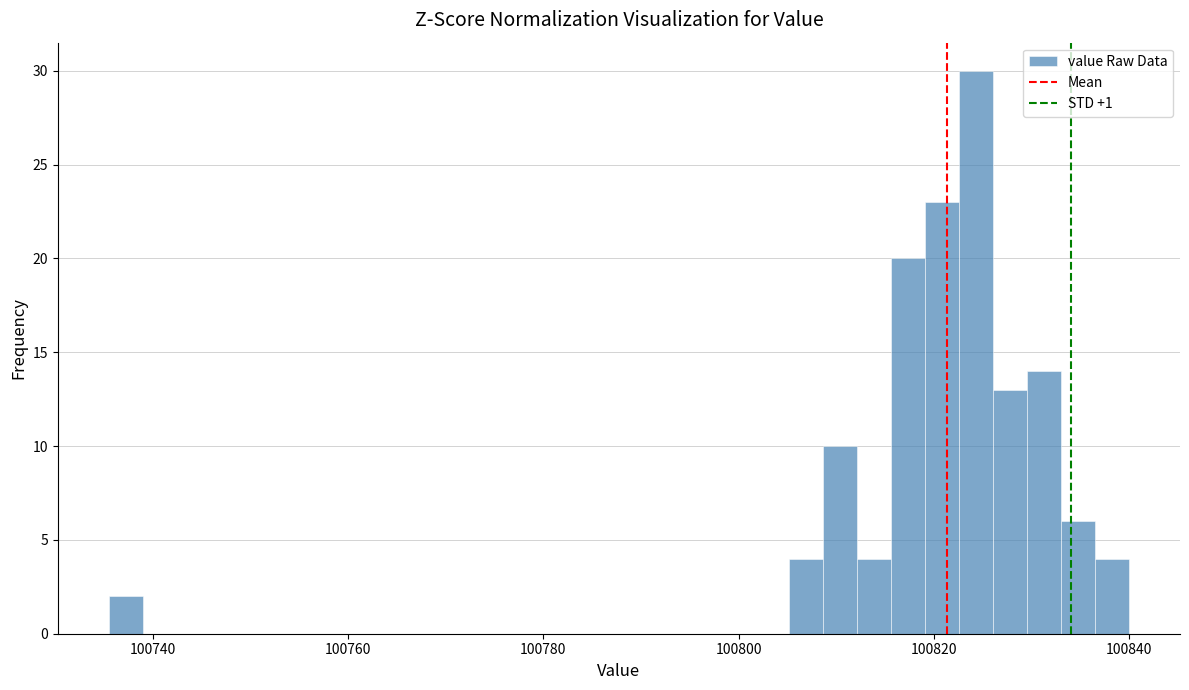

Read against the x-axis, roughly where is the centre of the tallest bar?

100824